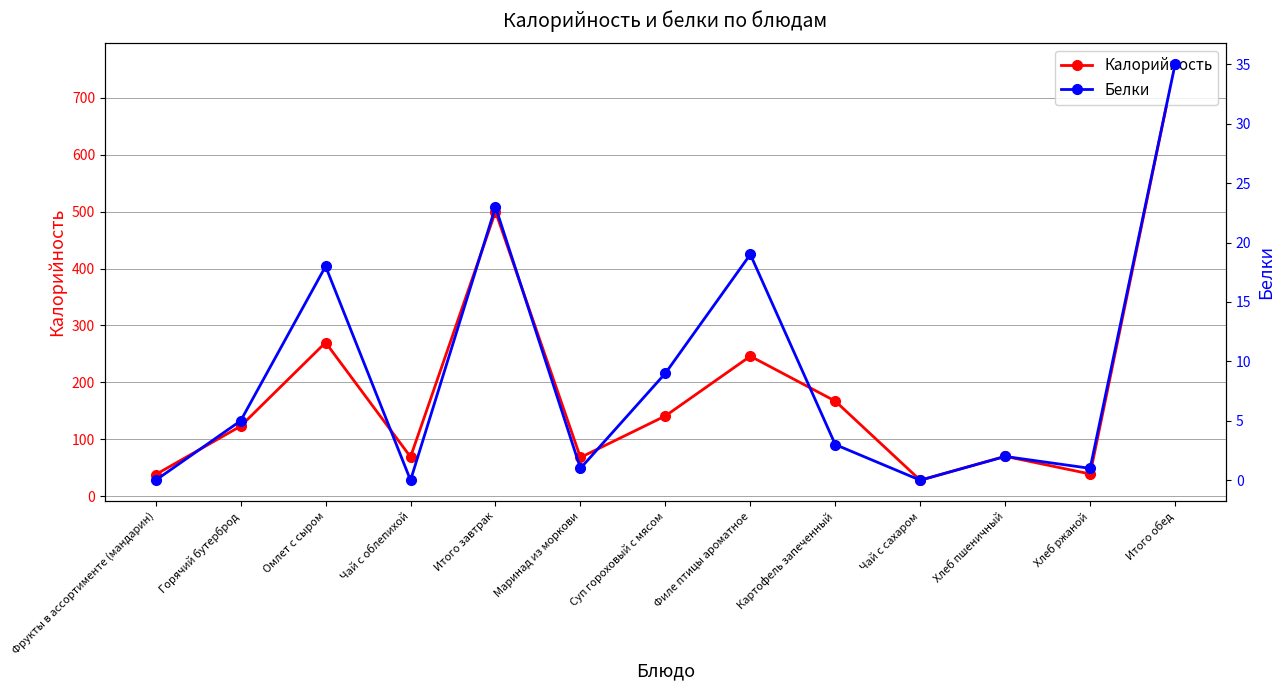

Does the chart have visible grid lines?

Yes